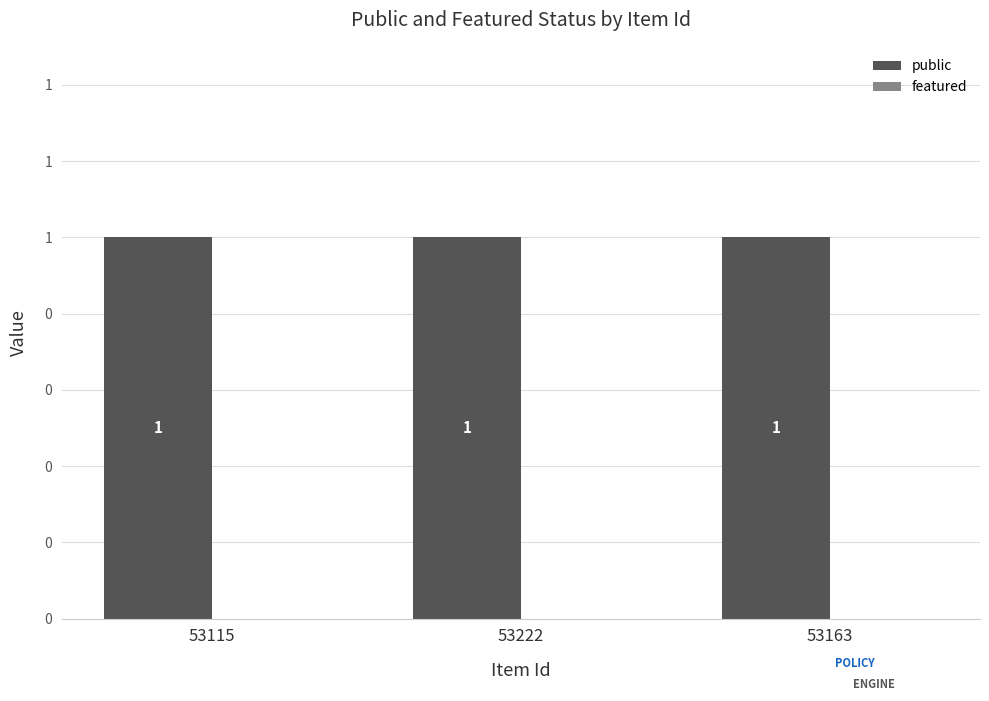

At how many categories does at least one series exceed 0?

3